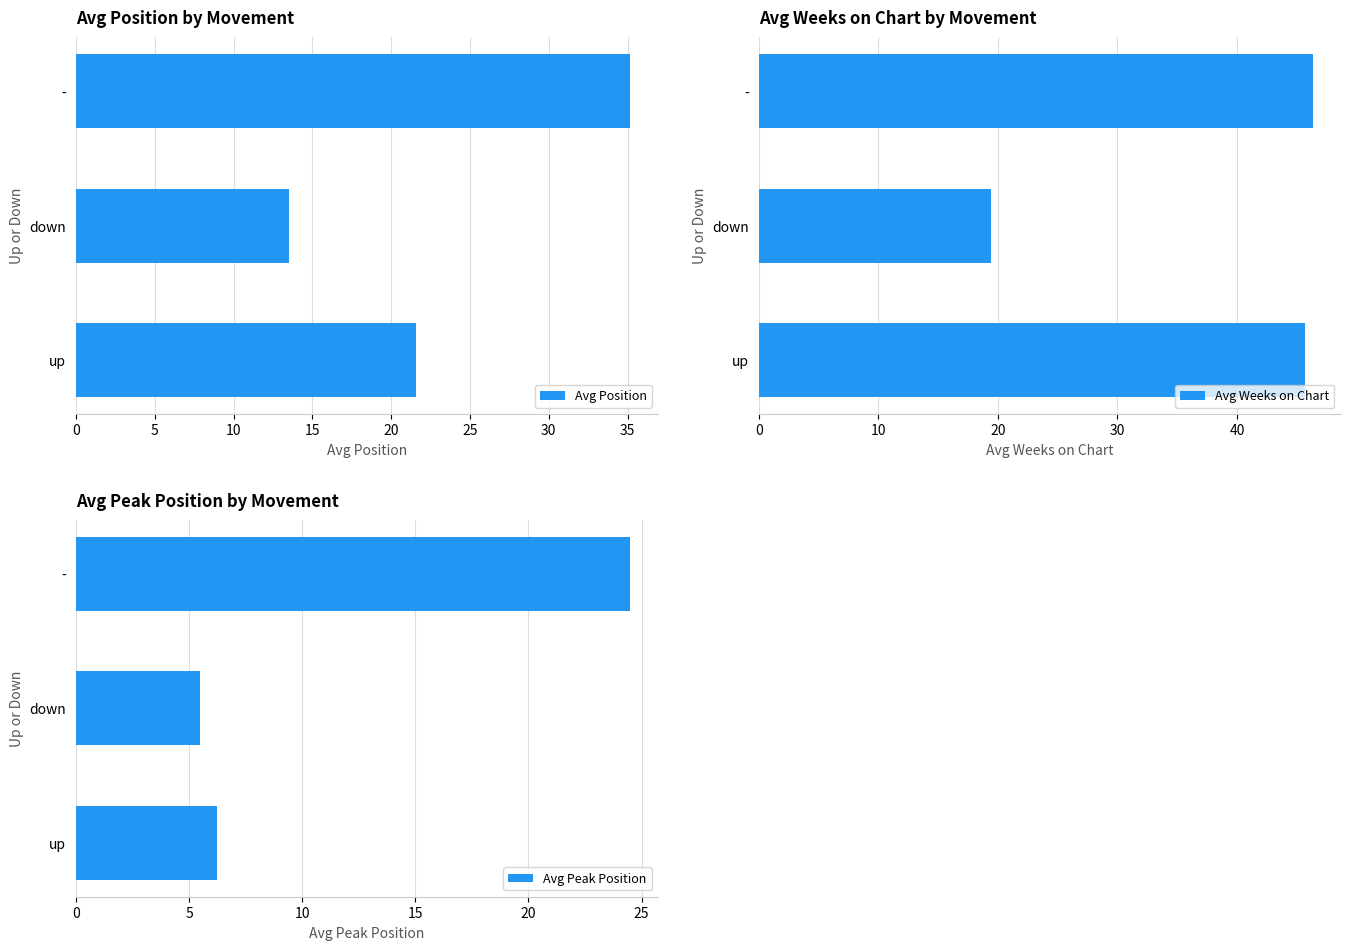

Which category has the highest value in the Avg Position series?

-